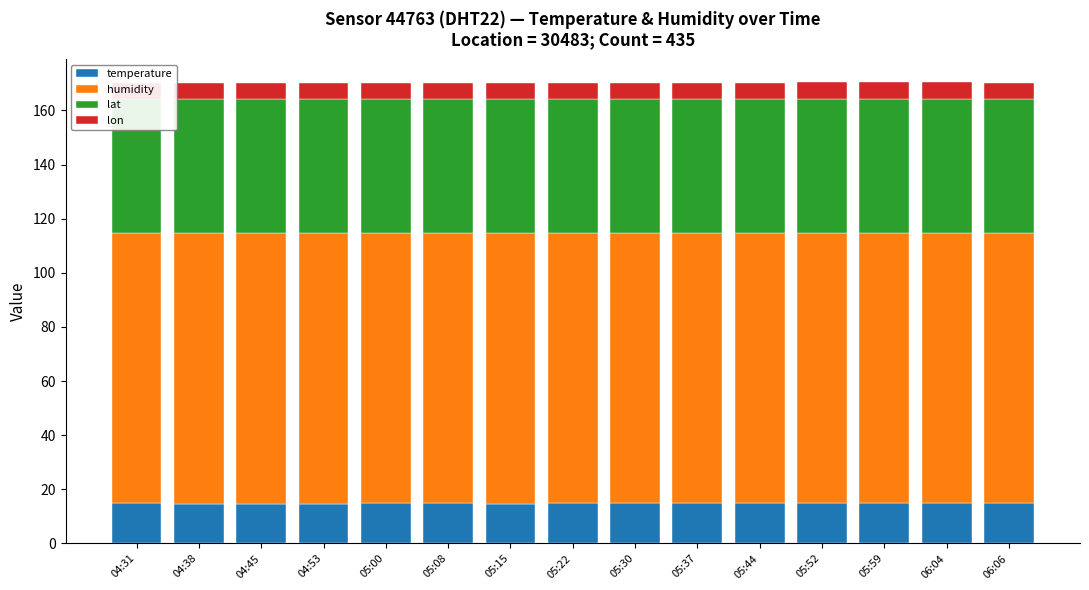

Does the chart contain any negative values?

No